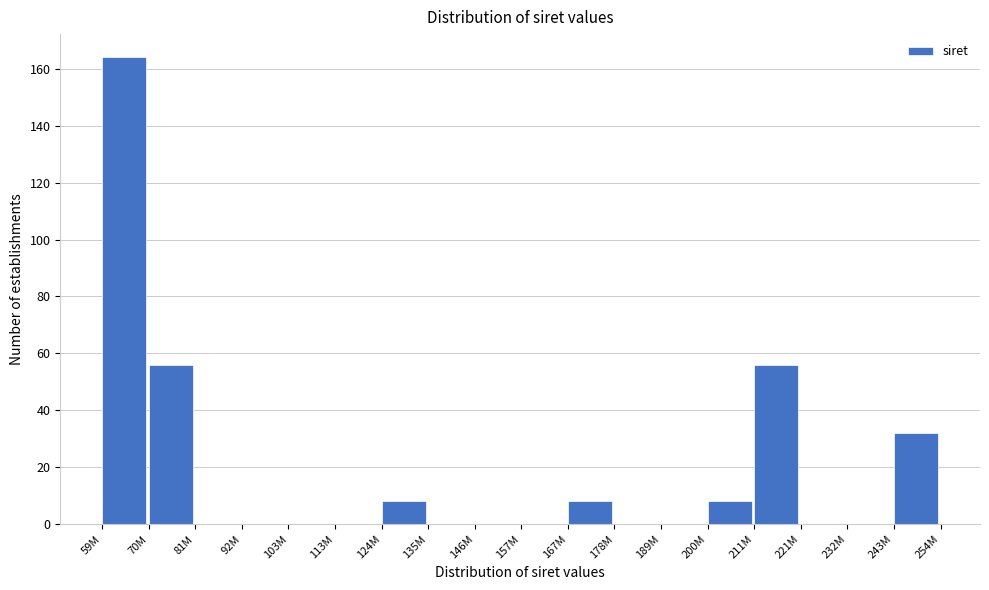

Reading left to right, transcribe all the data shown in this chart.

59M=164	70M=56	81M=0	92M=0	103M=0	113M=0	124M=8	135M=0	146M=0	157M=0	167M=8	178M=0	189M=0	200M=8	211M=56	221M=0	232M=0	243M=32